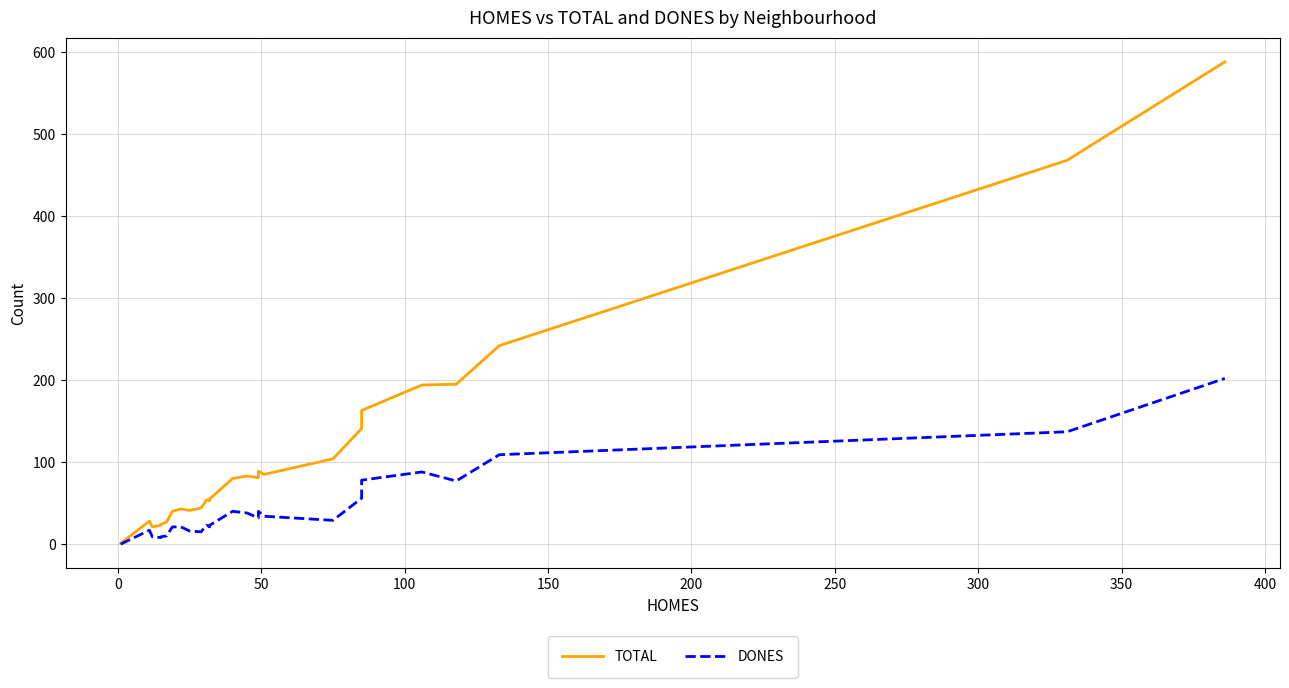

How many values in the TOTAL series exceed 80?

12